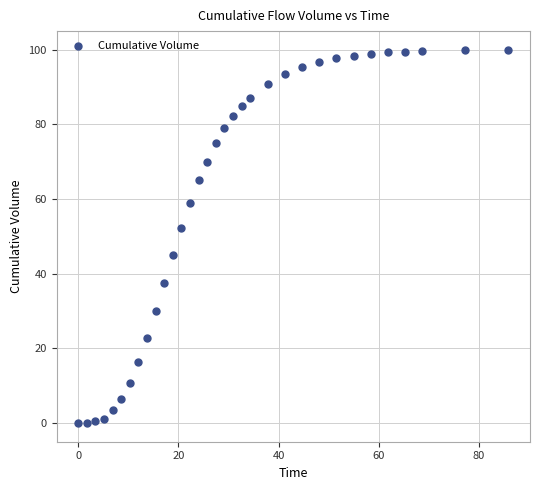

What is the range of Y values (max minus min)?

100.0